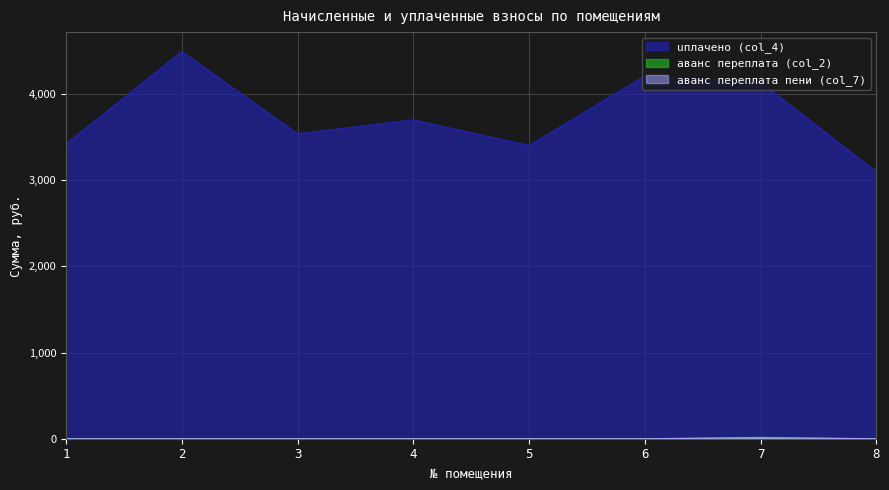

Is it true that аванс переплата (col_2) equals 0.0 at 6?

True